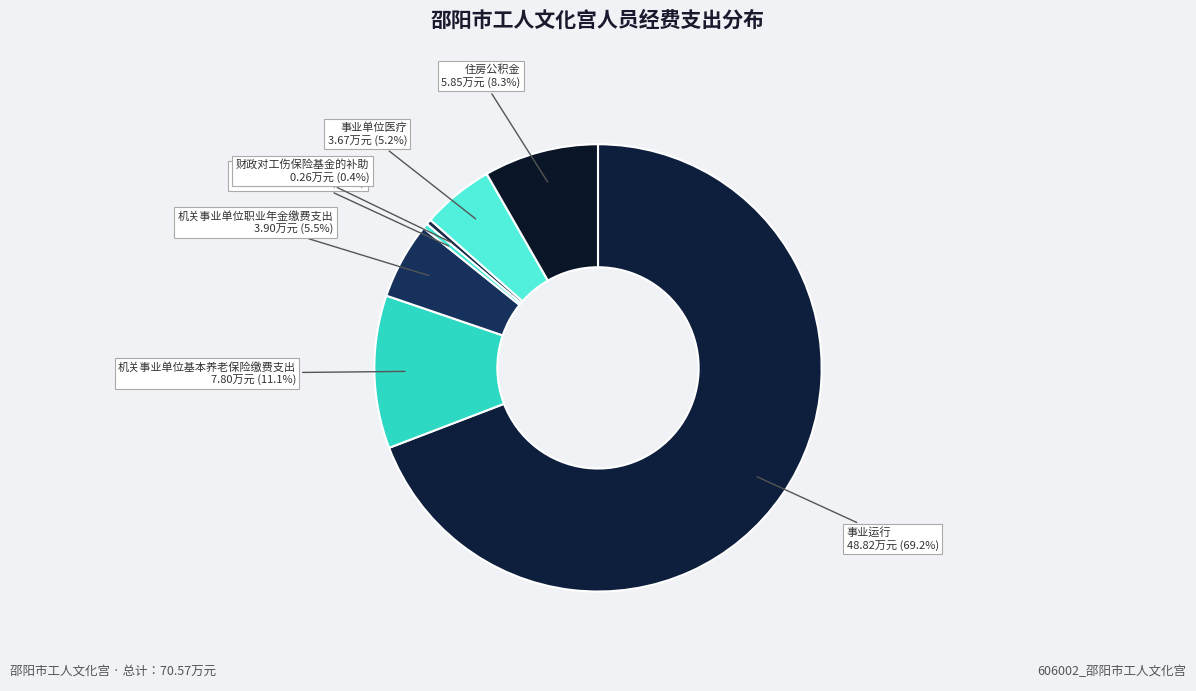

Is the sum of 机关事业单位基本养老保险缴费支出 and 财政对失业保险基金的补助 greater than half?

No